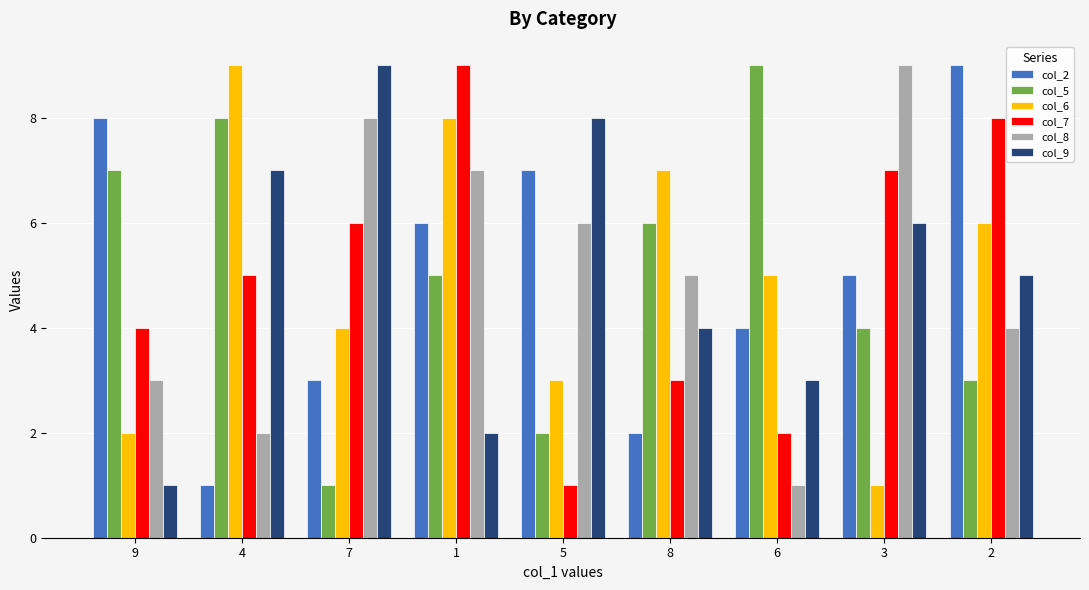

At which label is col_7 closest to 5?

4